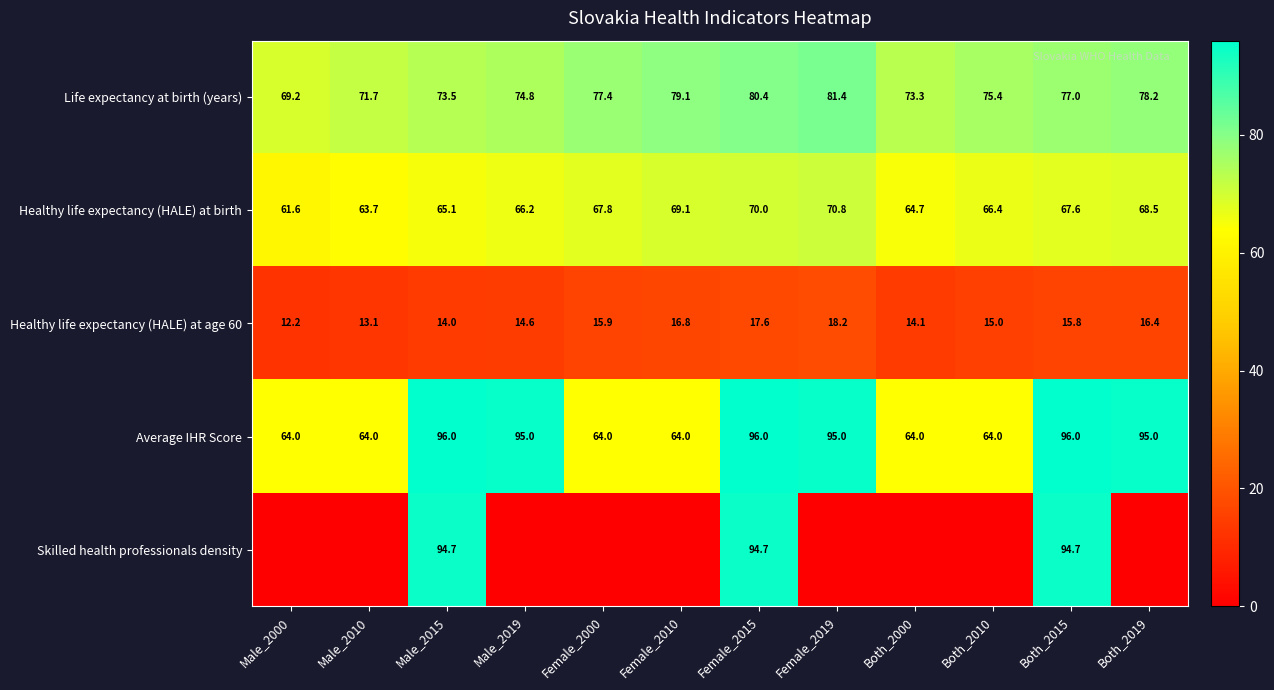

At how many categories does at least one series exceed 77?

8